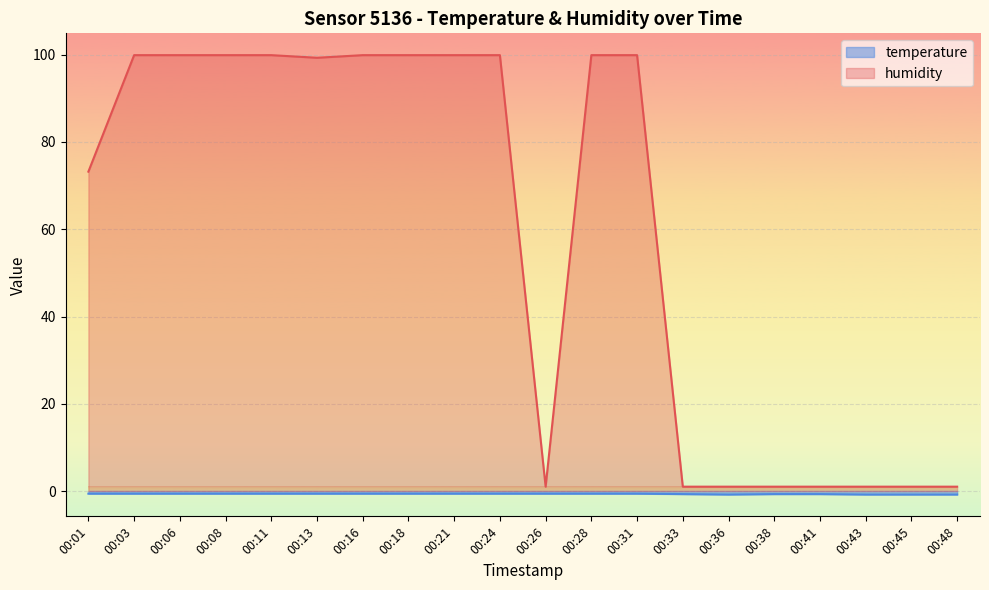

Which series has the widest spread of values?

humidity